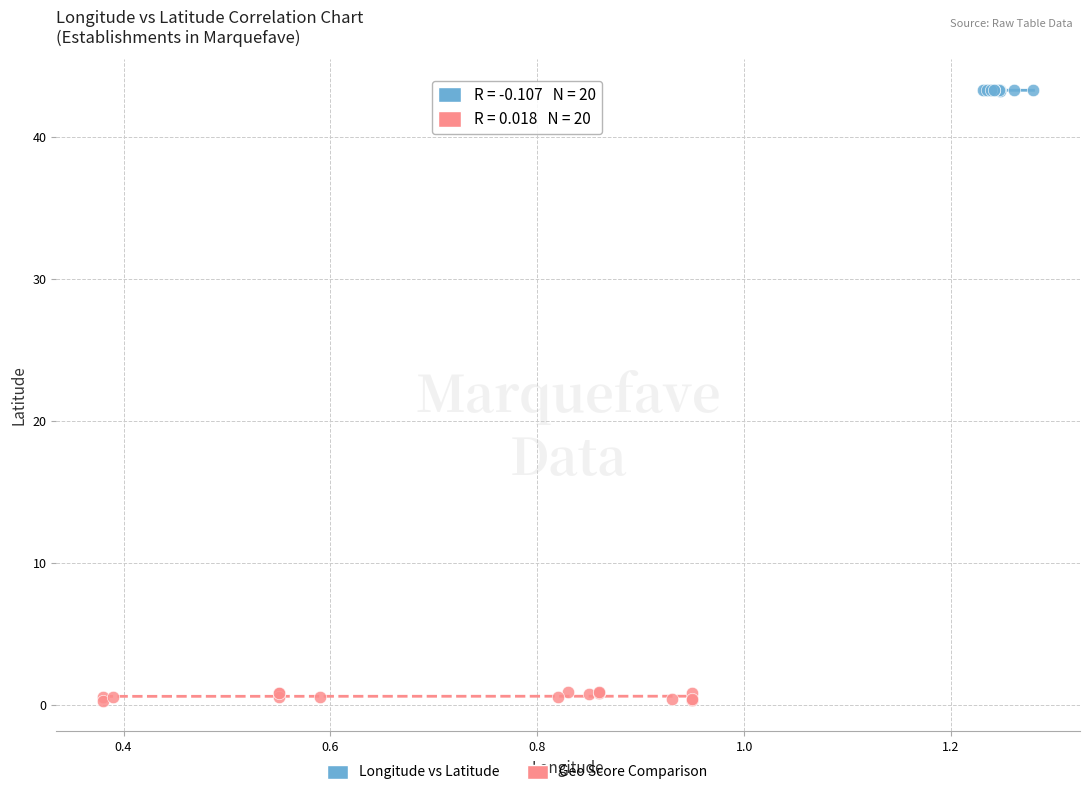

Which series reaches the maximum Y coordinate?

Longitude vs Latitude